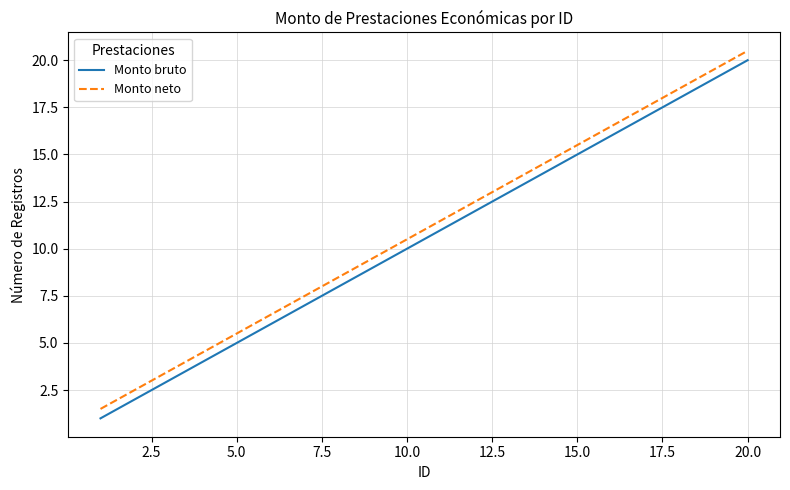

What is the difference between the maximum and second lowest values in the Monto neto series?

18.0